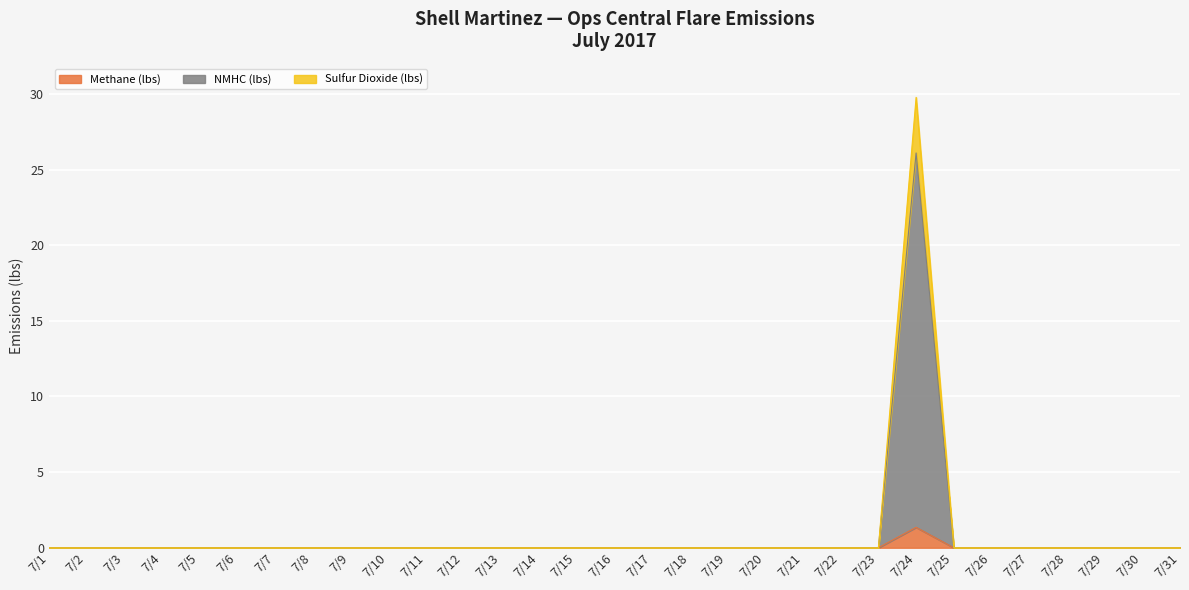

Rank the series at 7/3 from lowest to highest value.

Methane (lbs), NMHC (lbs), Sulfur Dioxide (lbs)